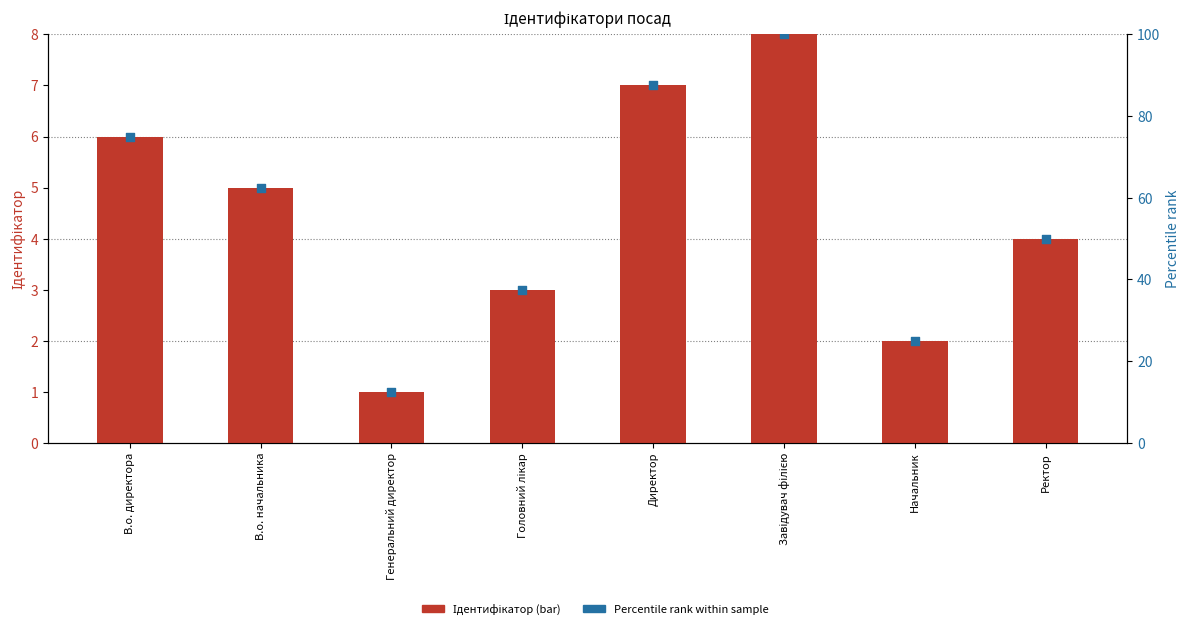

Which series contains the lowest Y value?

Ідентифікатор